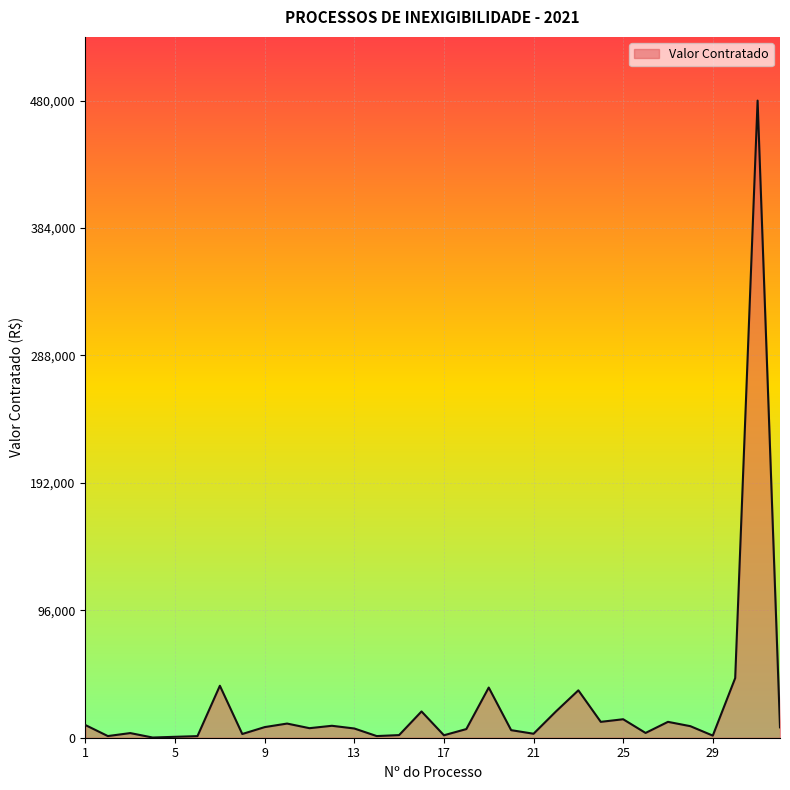

What is the sum of all values?

817944.3